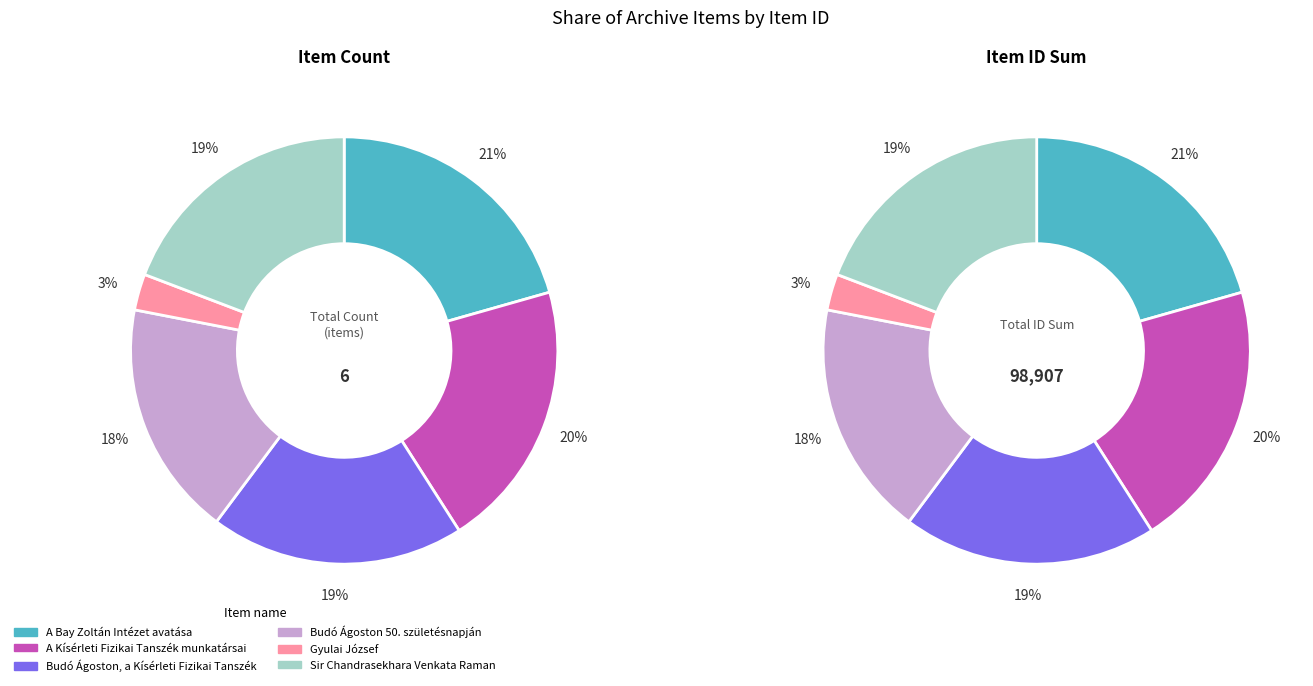

Rank the categories by value from highest to lowest.

A Bay Zoltán Intézet avatása, A Kísérleti Fizikai Tanszék munkatársai, Budó Ágoston, a Kísérleti Fizikai Tanszék, Sir Chandrasekhara Venkata Raman, Budó Ágoston 50. születésnapján, Gyulai József